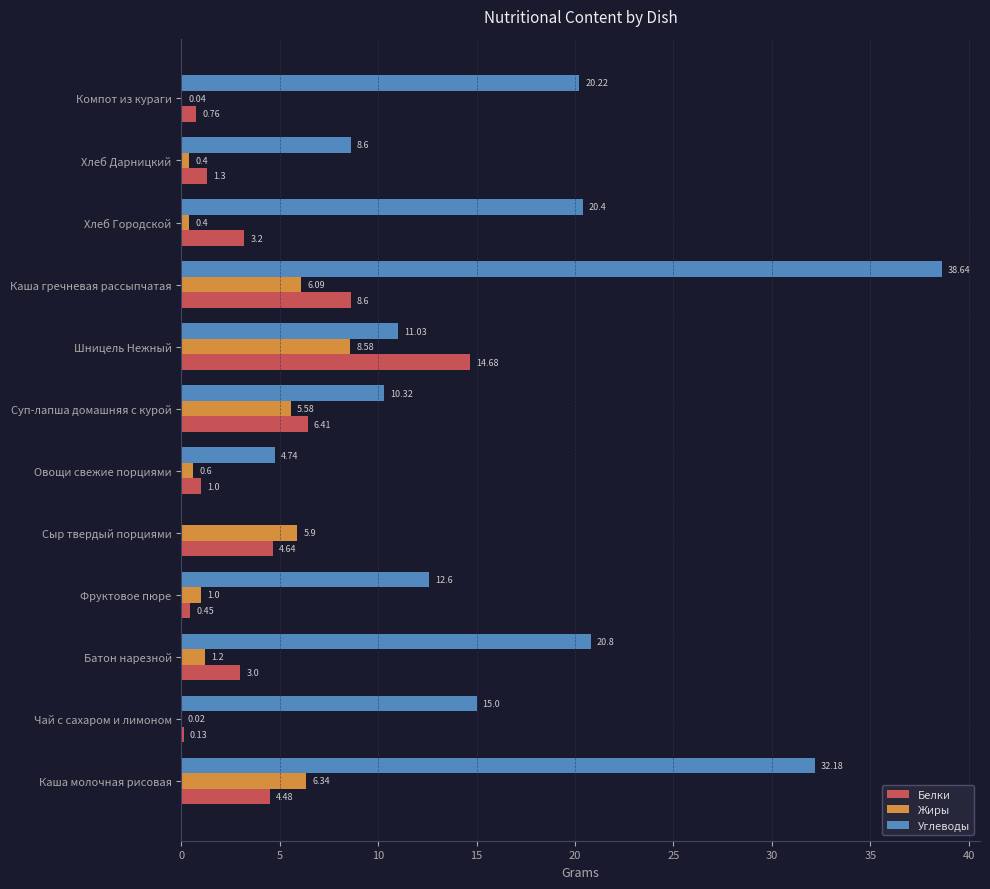

At which label is Углеводы closest to 19?

Компот из кураги